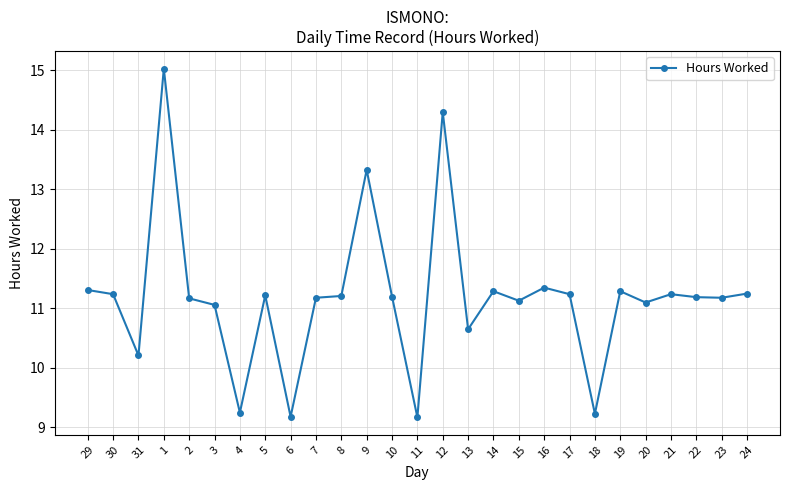

What value does the data have at 30?

11.2